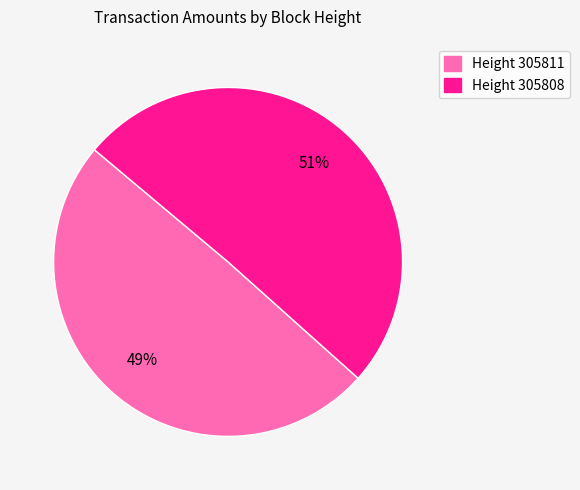

Is there any slice that represents more than half of the pie?

Yes